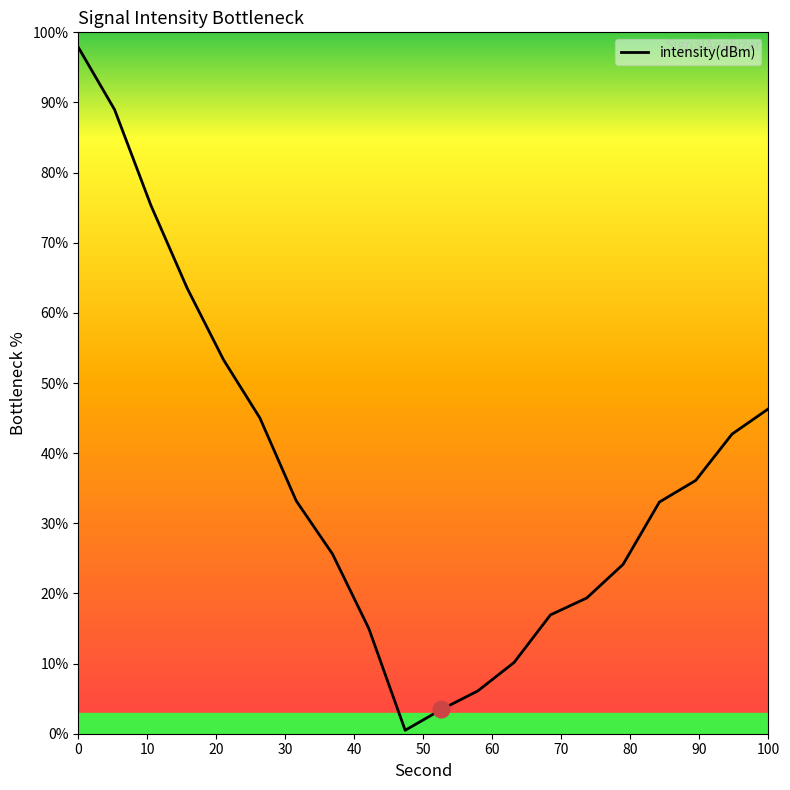

Count the number of categories in the chart.

20